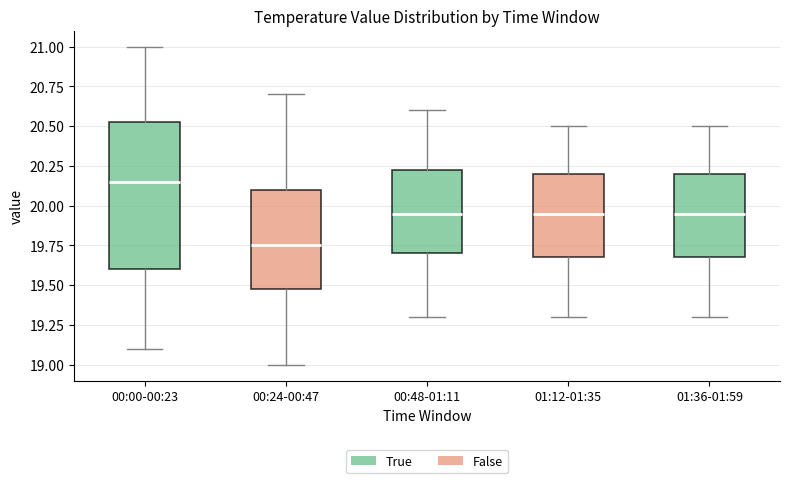

Reading left to right, read every box against the y-axis: the position of its median line, the range the box covers, and the ends of its whiskers. The values are not printed on the chart, so give them approximately, as read against the axis.

00:00-00:23: median 20.15, box 19.60 to 20.55, whiskers 19.10 to 21.00
00:24-00:47: median 19.75, box 19.50 to 20.10, whiskers 19.00 to 20.70
00:48-01:11: median 19.95, box 19.70 to 20.25, whiskers 19.30 to 20.60
01:12-01:35: median 19.95, box 19.70 to 20.20, whiskers 19.30 to 20.50
01:36-01:59: median 19.95, box 19.70 to 20.20, whiskers 19.30 to 20.50